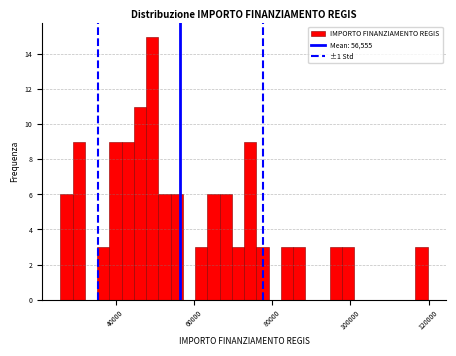

Around what value on the x-axis is the tallest bar? Give the approximate position of its centre, as read against the axis.

50000